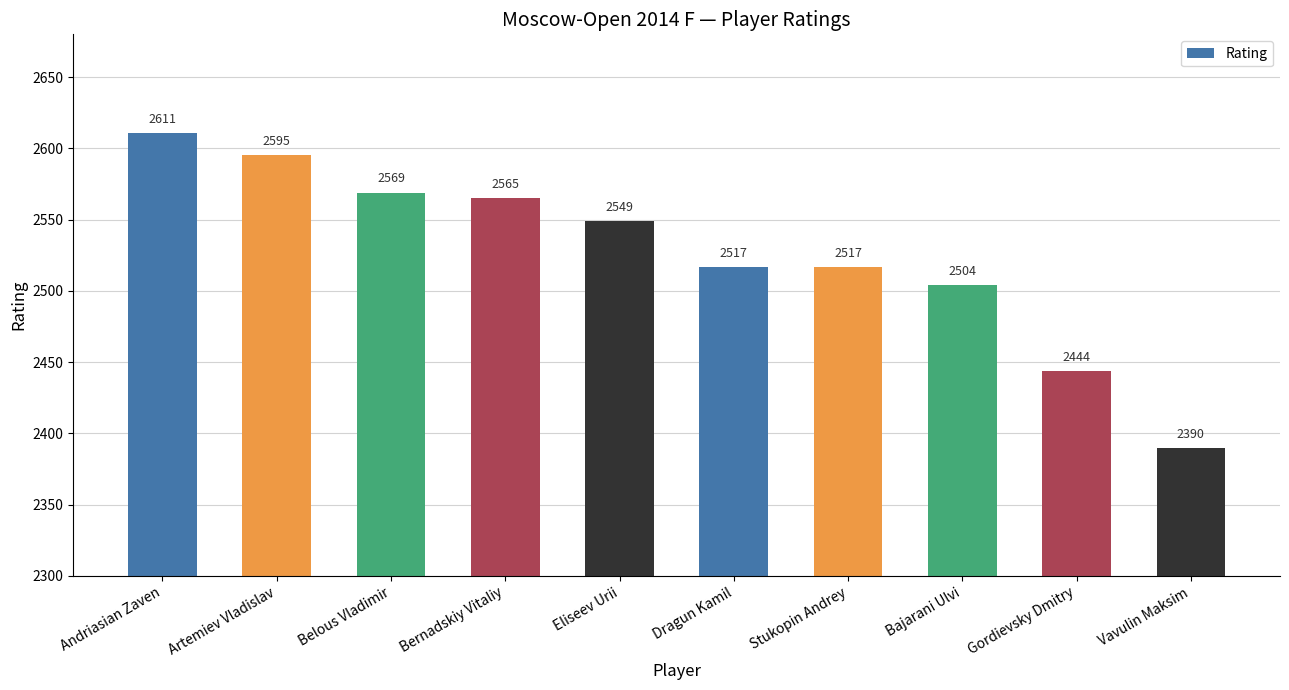

Where is the data nearest to the value 2500?

Bajarani Ulvi